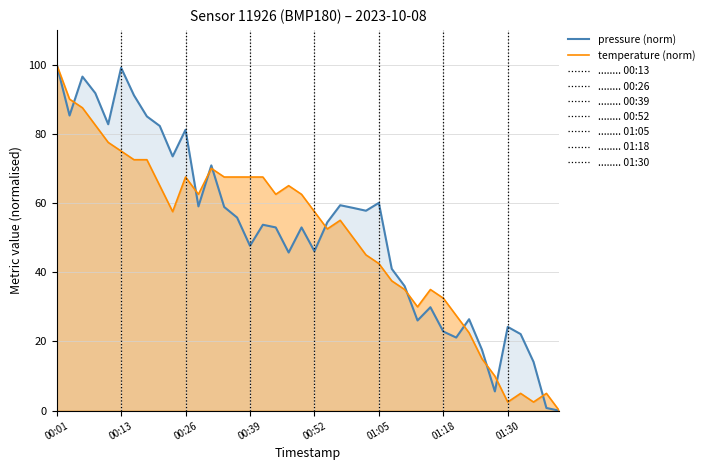

At which category is the sum across all series the highest?

00:01